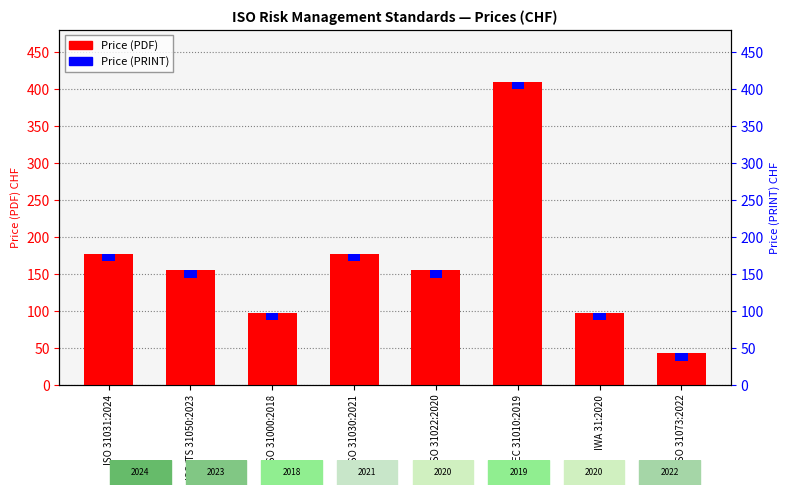

Reading right to left, what are all the values shown in this chart?

Price (PDF): ISO 31073:2022=43	IWA 31:2020=98	IEC 31010:2019=410	ISO 31022:2020=155	ISO 31030:2021=177	ISO 31000:2018=98	ISO/TS 31050:2023=155	ISO 31031:2024=177
Price (PRINT): ISO 31073:2022=10	IWA 31:2020=10	IEC 31010:2019=10	ISO 31022:2020=10	ISO 31030:2021=10	ISO 31000:2018=10	ISO/TS 31050:2023=10	ISO 31031:2024=10